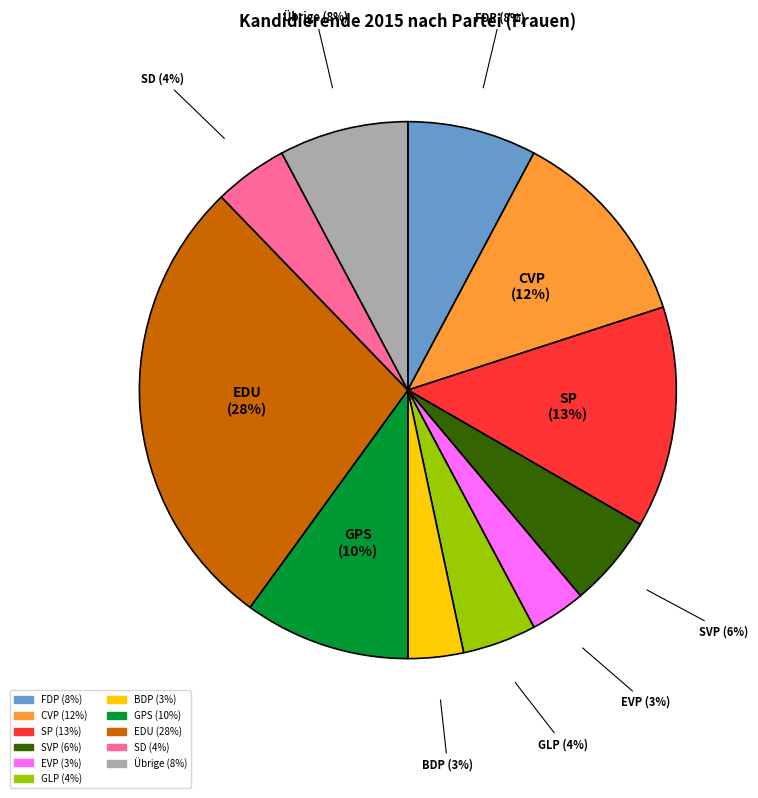

To the nearest percent, what is the average slice percentage?

9%